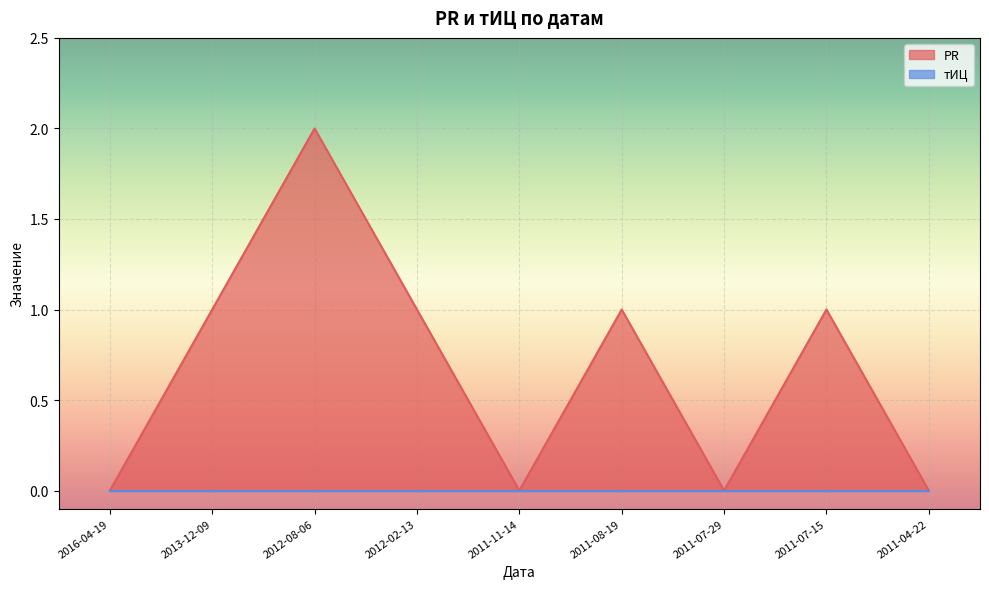

List the labels in order of value, smallest first.

2016-04-19, 2011-11-14, 2011-07-29, 2011-04-22, 2013-12-09, 2012-02-13, 2011-08-19, 2011-07-15, 2012-08-06